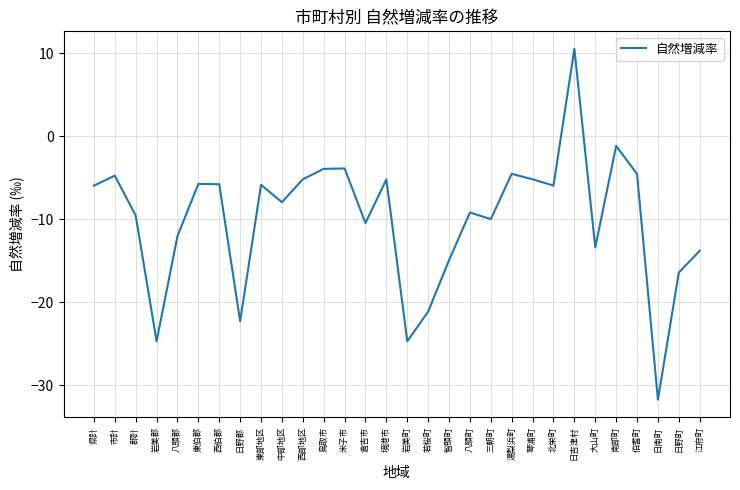

What is the difference between the values at 倉吉市 and 湯梨浜町?

5.9